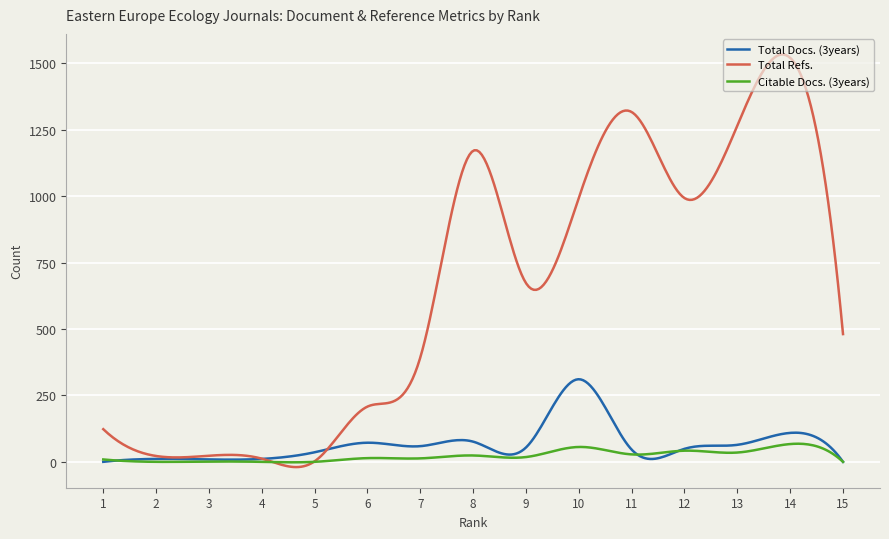

What is the minimum value for Total Refs.?

-19.8